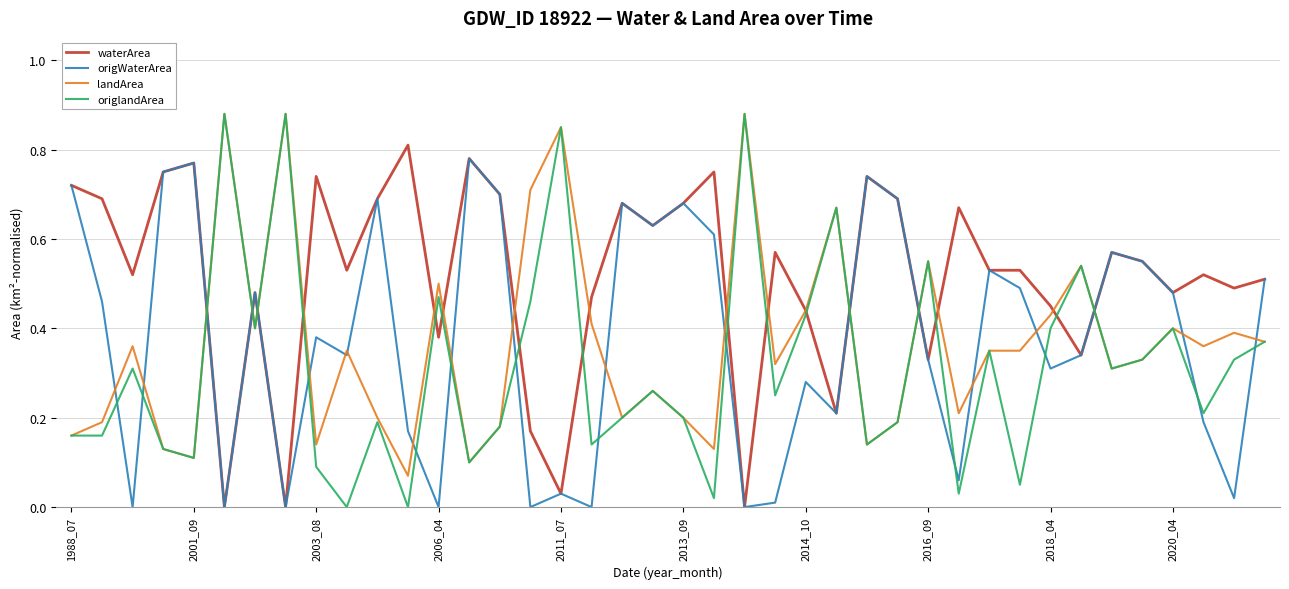

Which series has the largest total across all categories?

waterArea